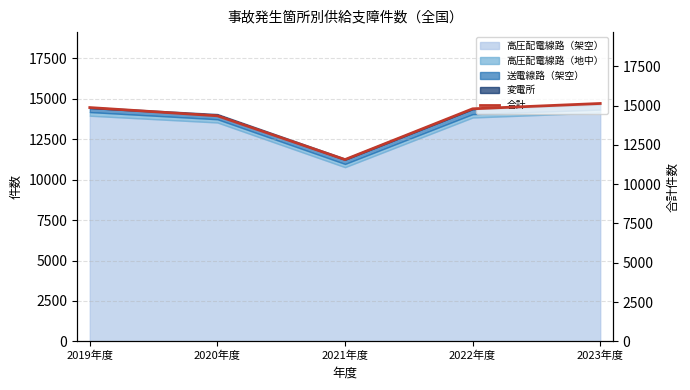

How many data points does each series have?

5